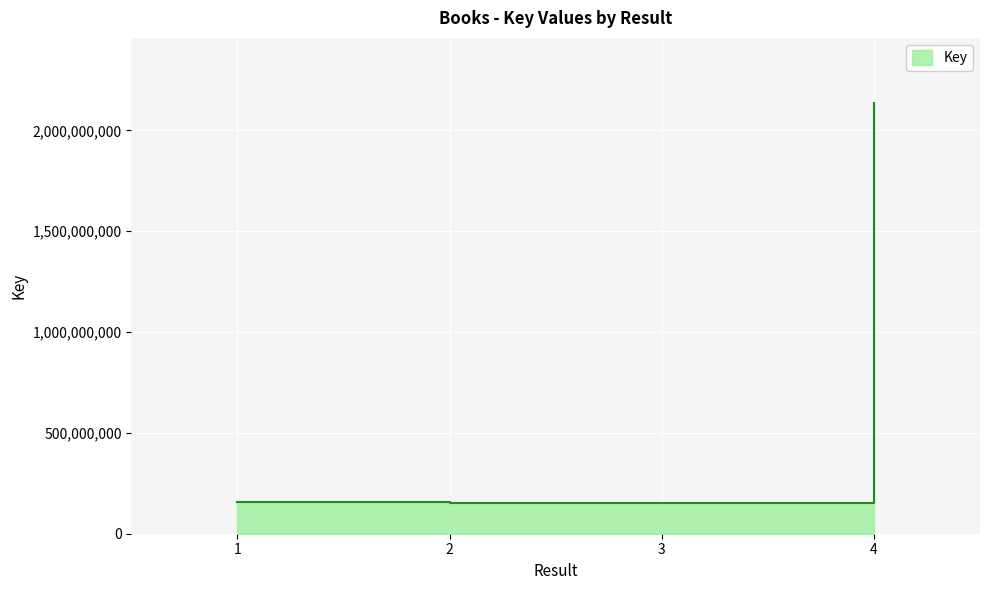

At which category does the data reach its first local valley?

3